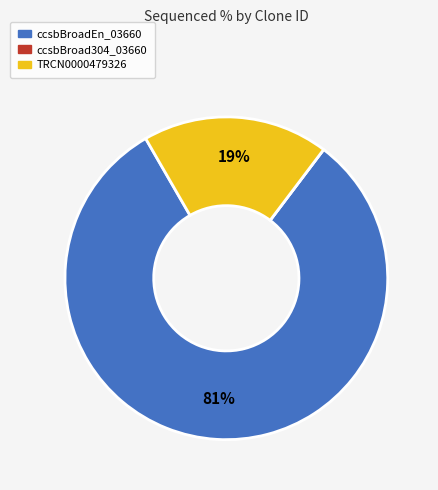

What percentage is the ccsbBroadEn_03660 slice, to the nearest percent?

81%